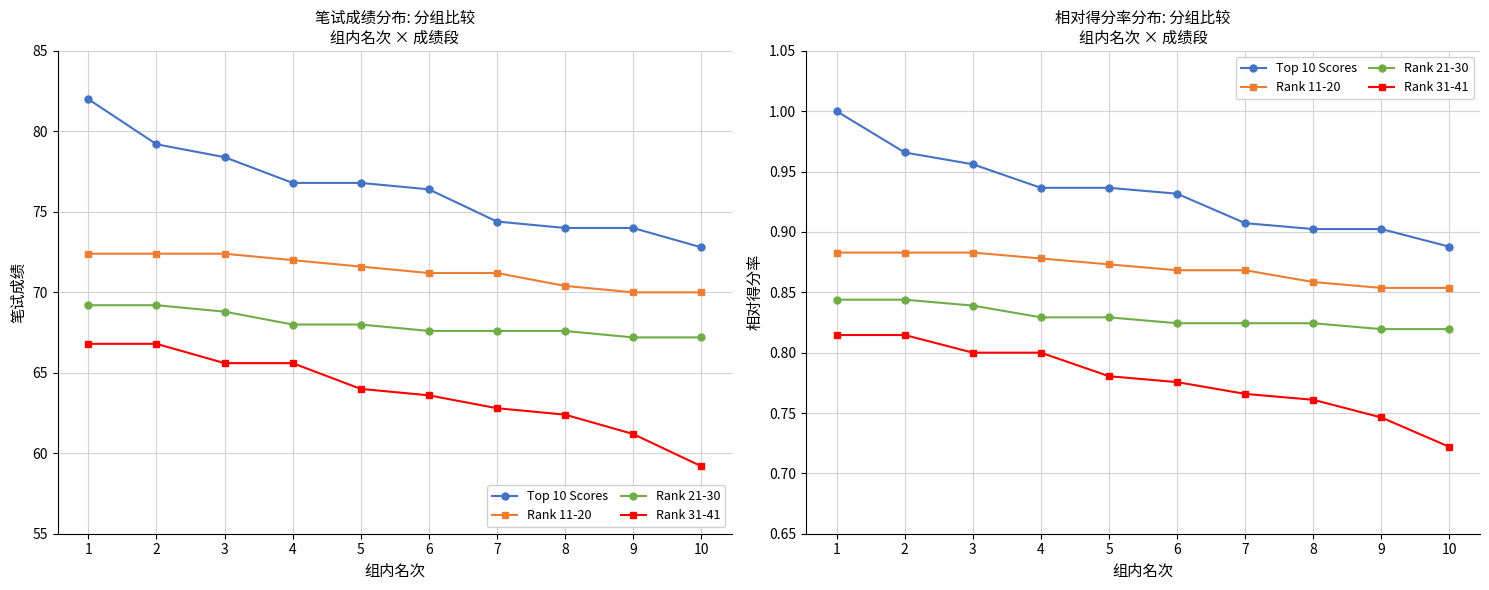

What is the value of the Top 10 Scores point at the 7th from the left?

0.9